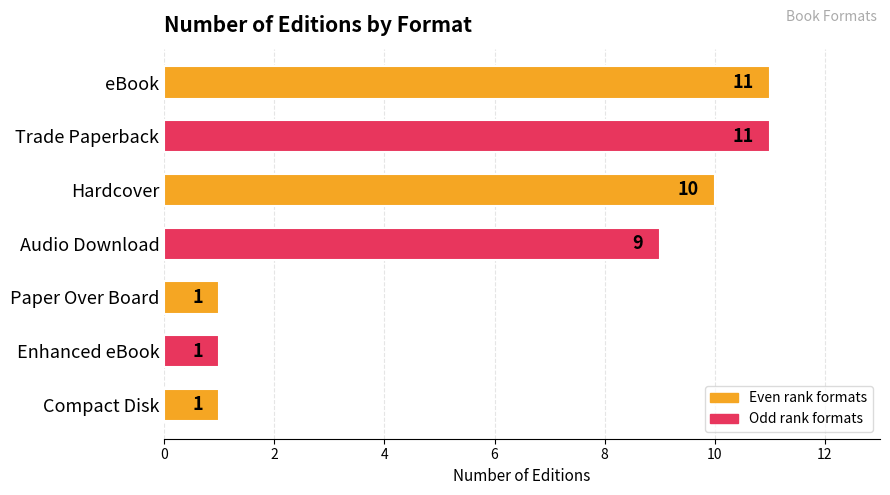

How many bars are there in total?

7